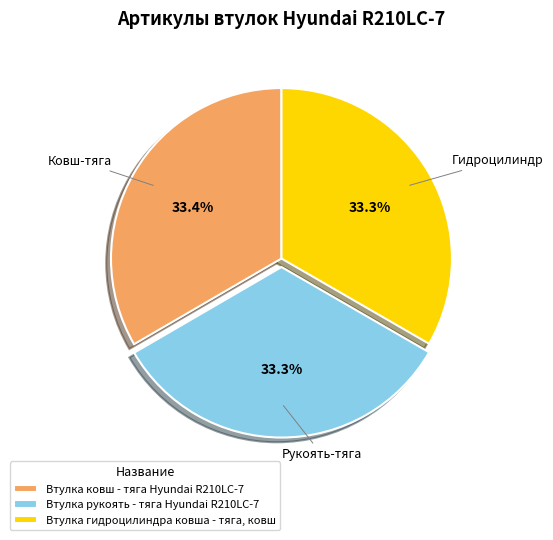

Approximately how many times larger is the value at Втулка ковш - тяга Hyundai R210LC-7 compared to Втулка гидроцилиндра ковша - тяга, ковш?

1.0